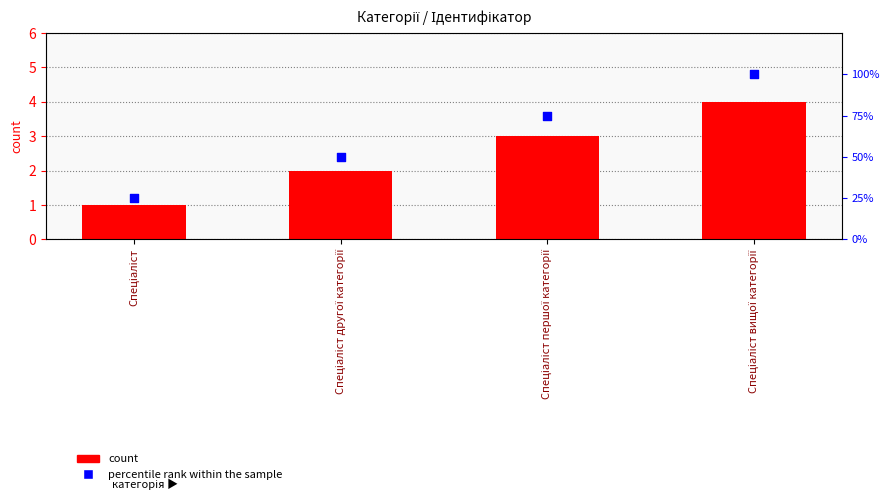

Which series has the widest spread of Y values?

percentile rank within the sample